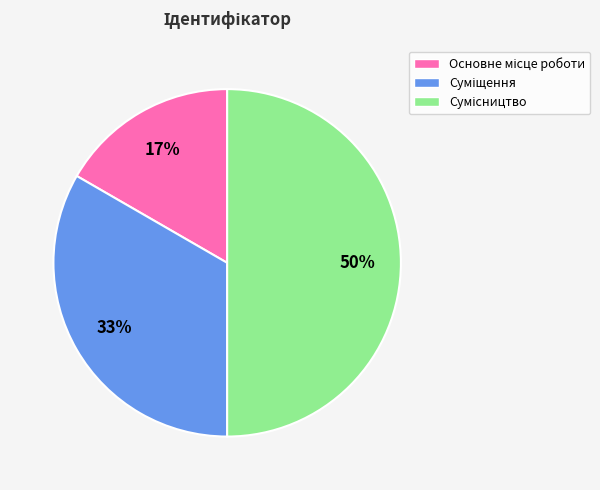

To the nearest percent, what is the difference between the largest and smallest slice percentages?

33%